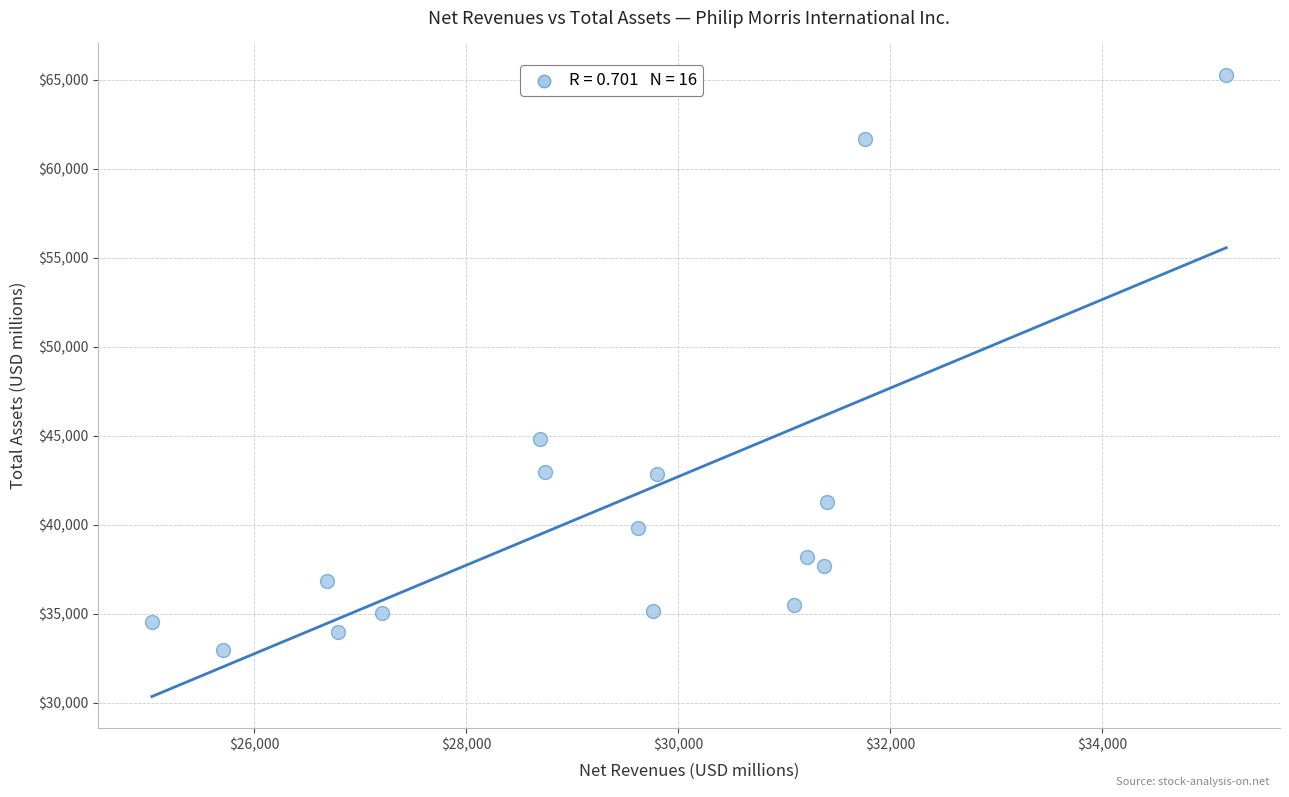

What is the range of Y values (max minus min)?

32332